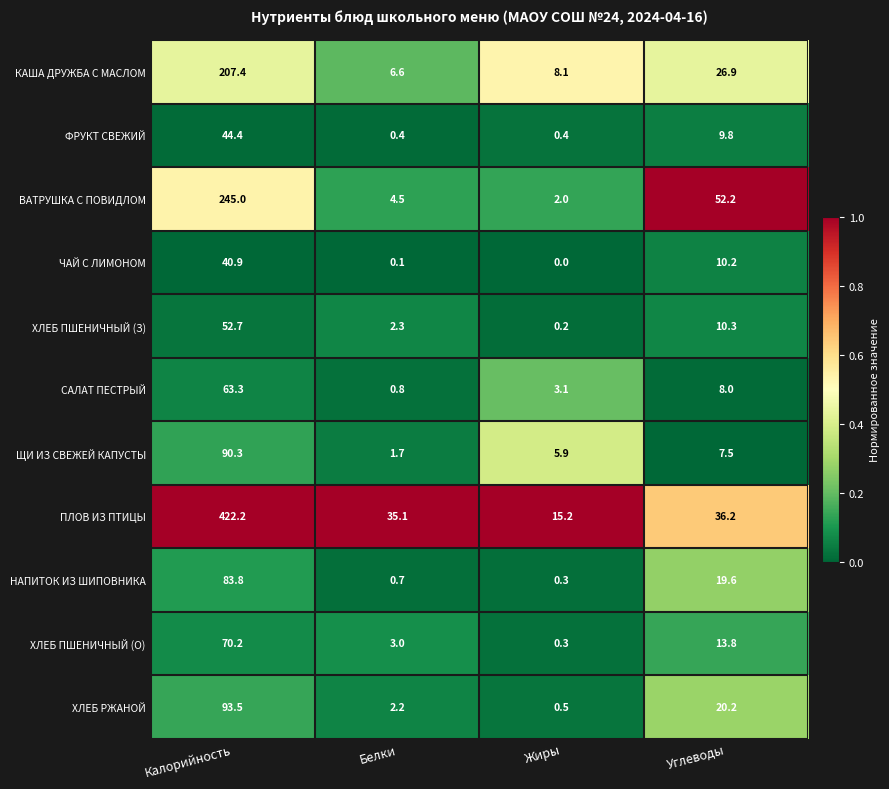

Which series changed the most between Калорийность and Белки?

ПЛОВ ИЗ ПТИЦЫ